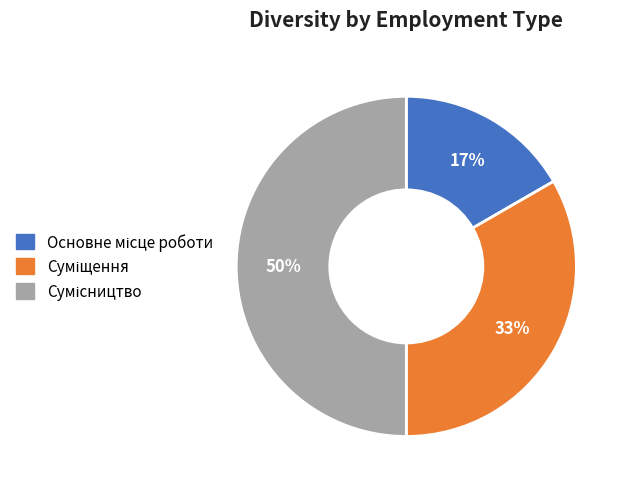

To the nearest percent, what is the average slice percentage?

33%